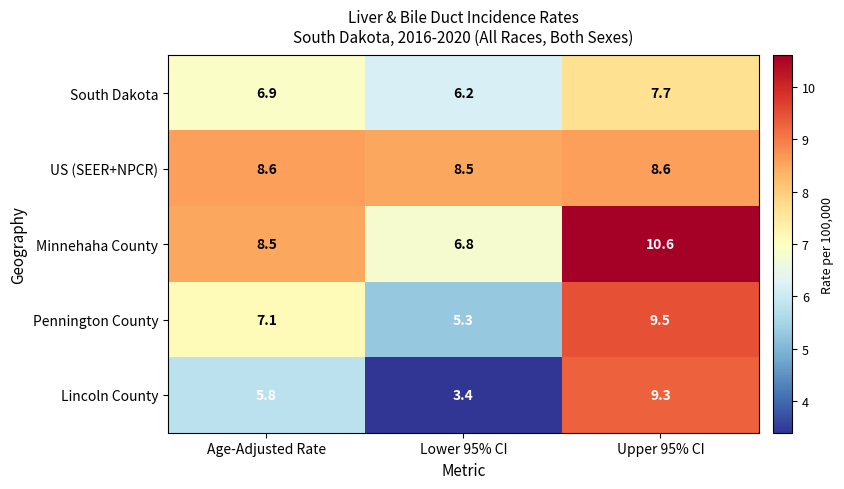

What is the sum of all Lincoln County values?

18.5